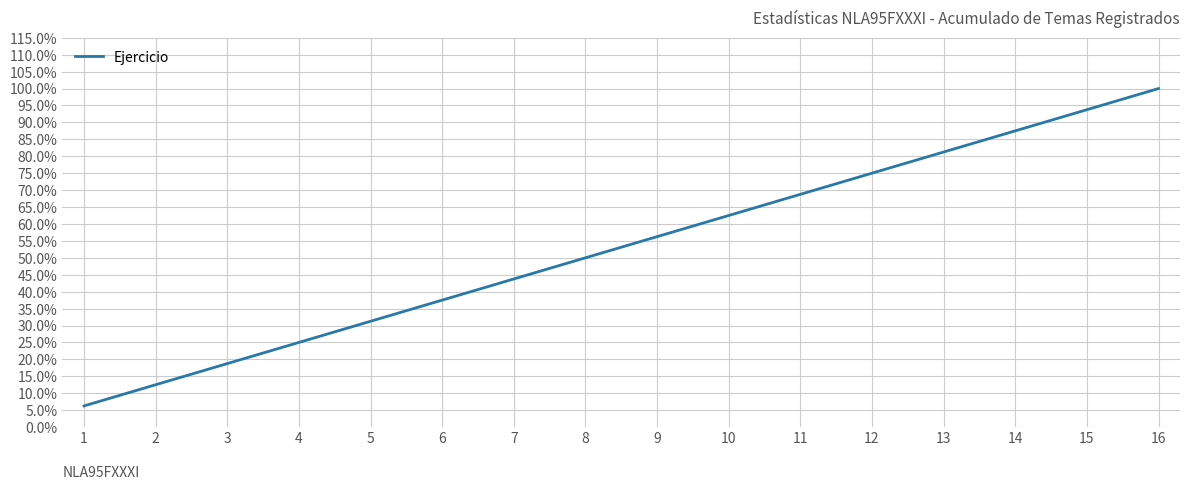

True or false: there are more than 2 points higher than both neighbors.

False